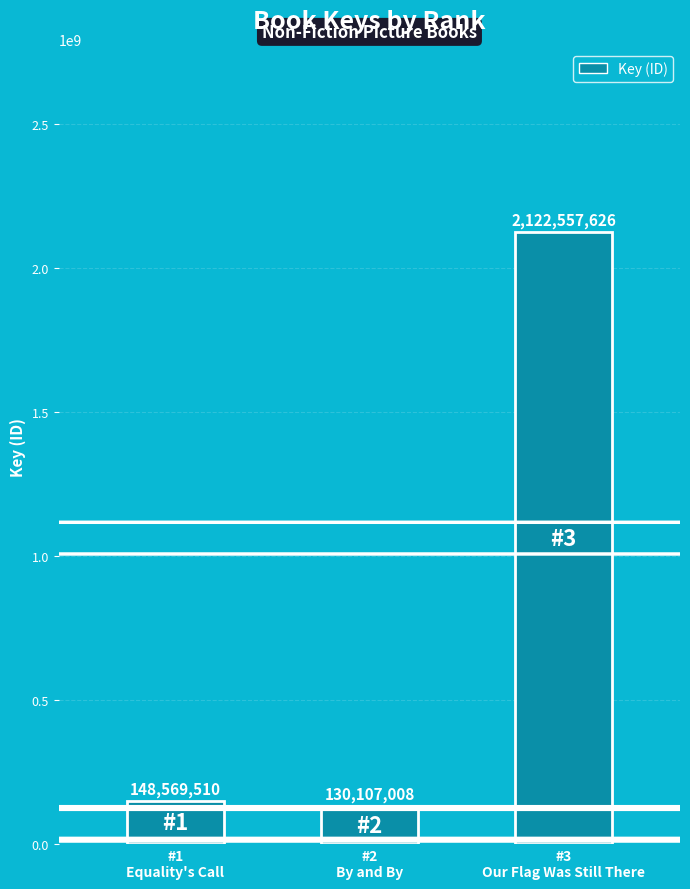

Between #1
Equality's Call and #2
By and By, which is larger?

#1
Equality's Call